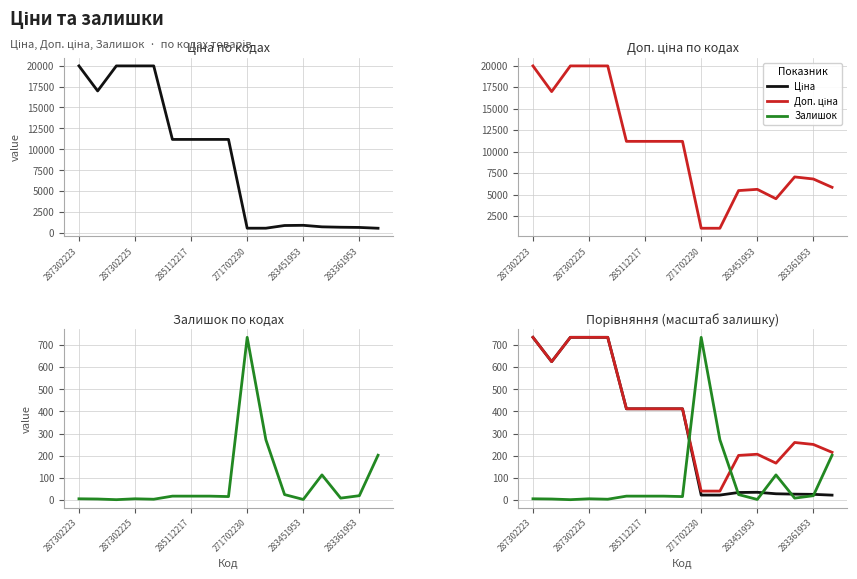

At which label does Доп. ціна (scaled) reach its peak?

287302223